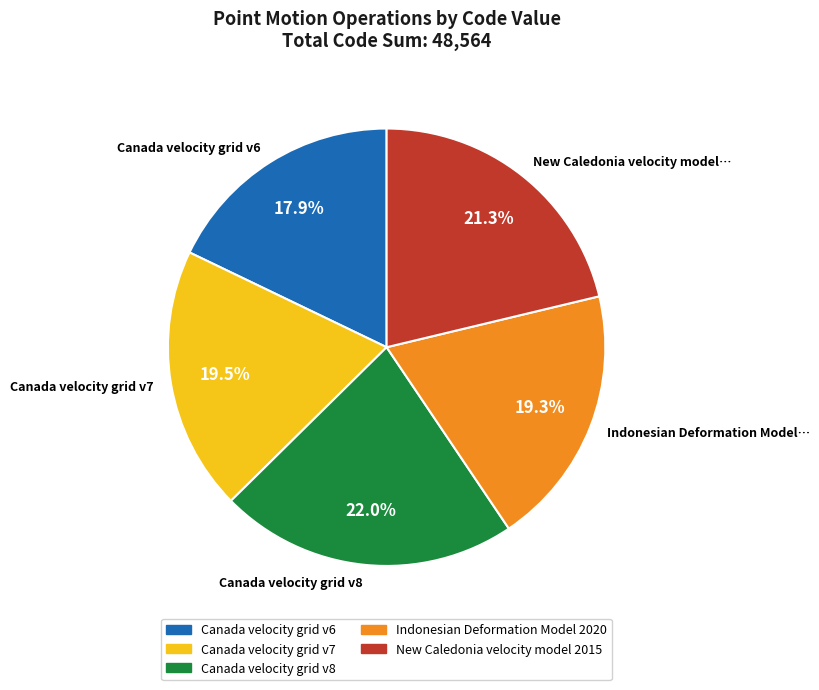

What percentage is the Indonesian Deformation Model 2020 slice, to the nearest percent?

19%